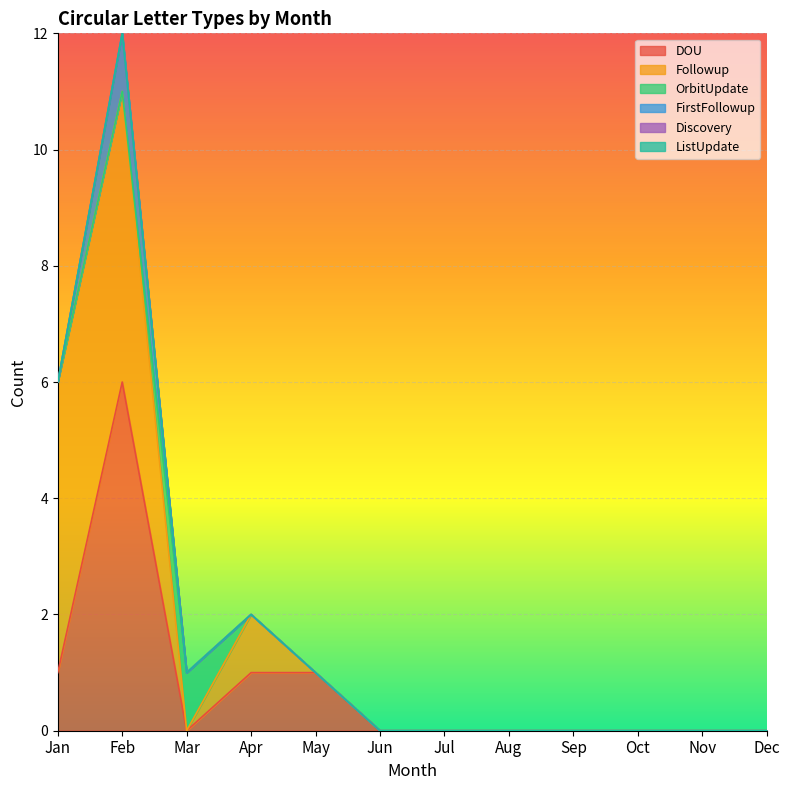

True or false: Discovery and OrbitUpdate intersect in this chart.

False